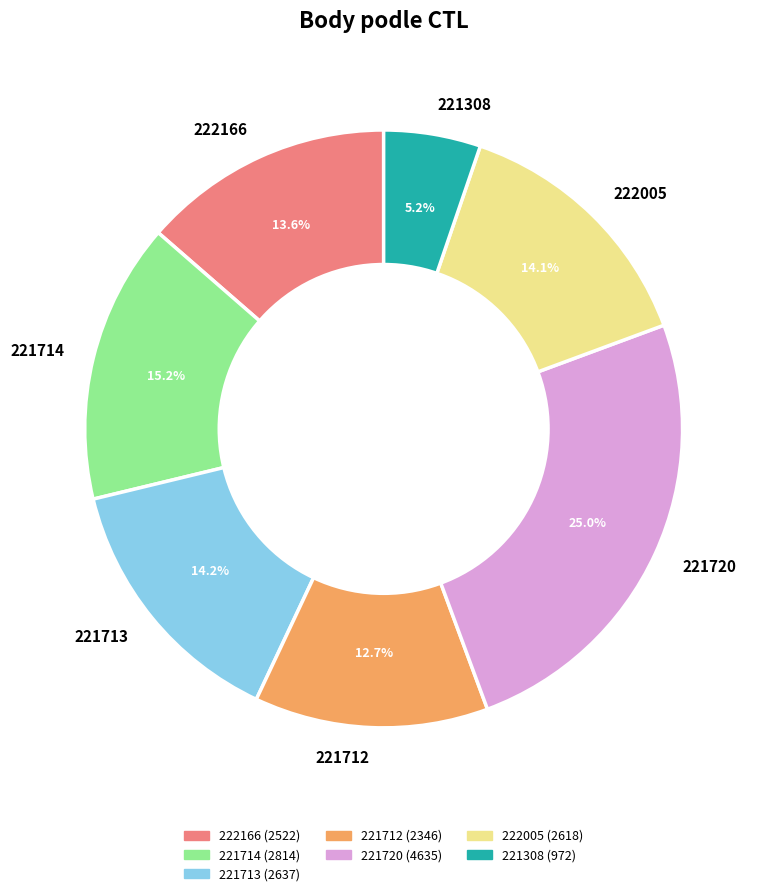

Approximately how many times larger is the value at 221308 compared to 222166?

0.4